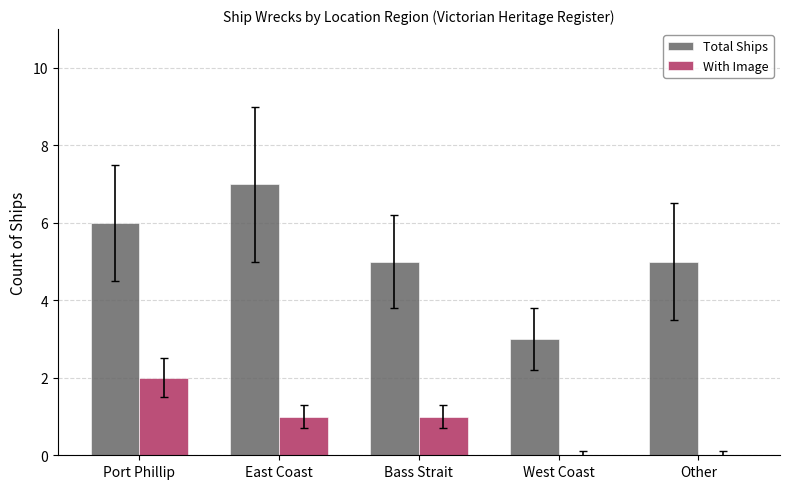

Count the number of categories in the chart.

5